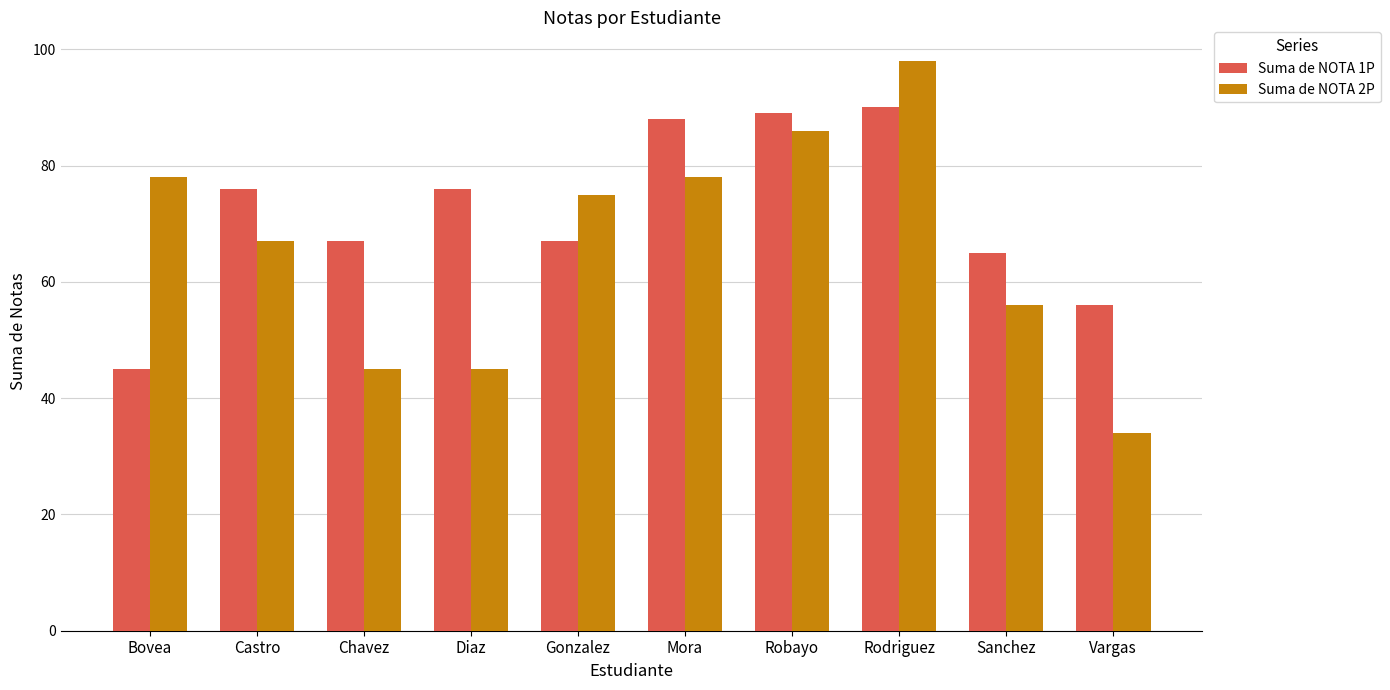

What is the value of the Suma de NOTA 1P bar at the 9th from the left?

65